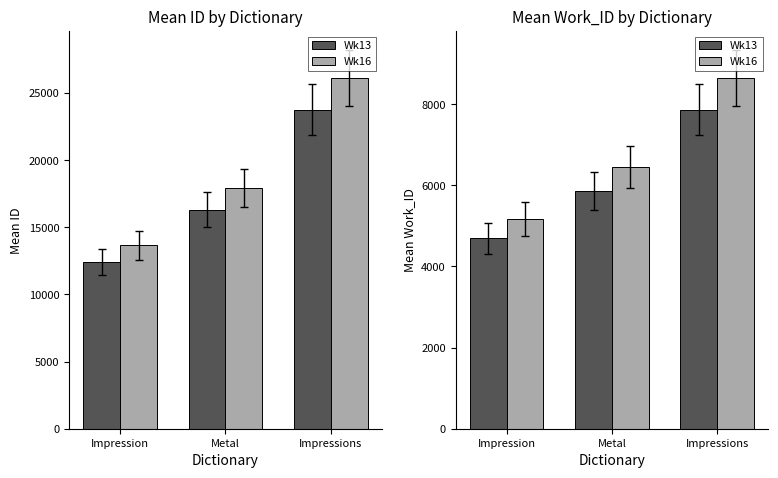

Which category has the highest value across all series?

Impressions